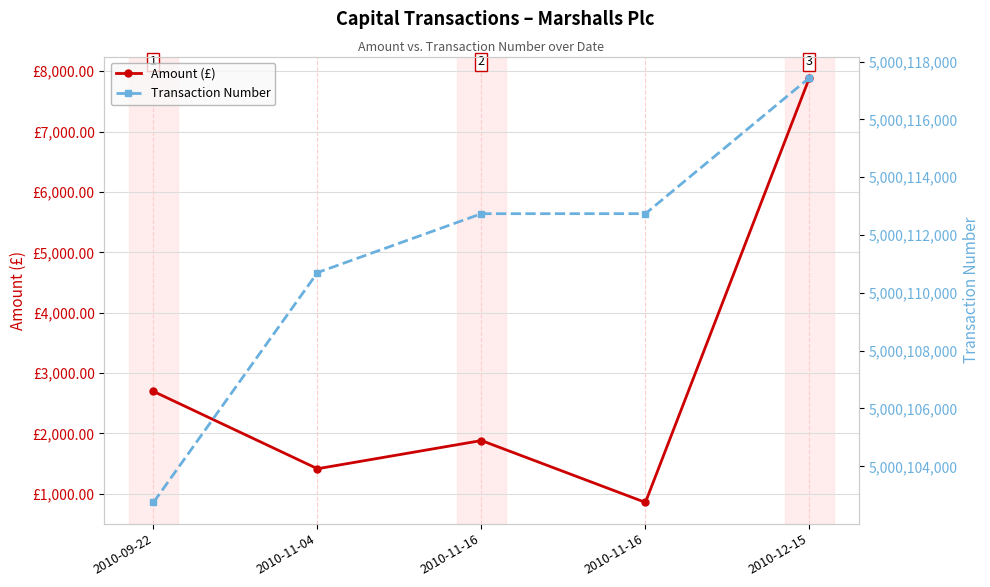

Which series has the largest range (max minus min)?

Transaction Number